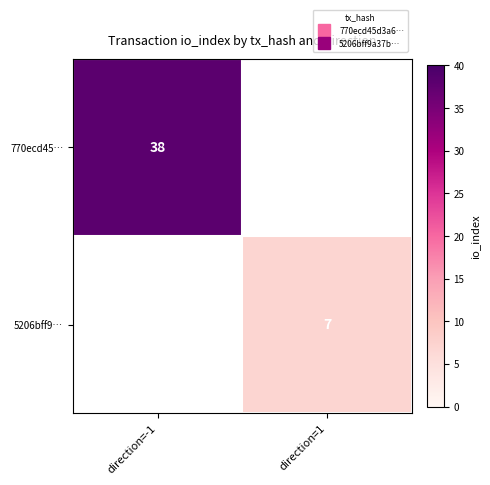

At how many categories does at least one series exceed 10?

1